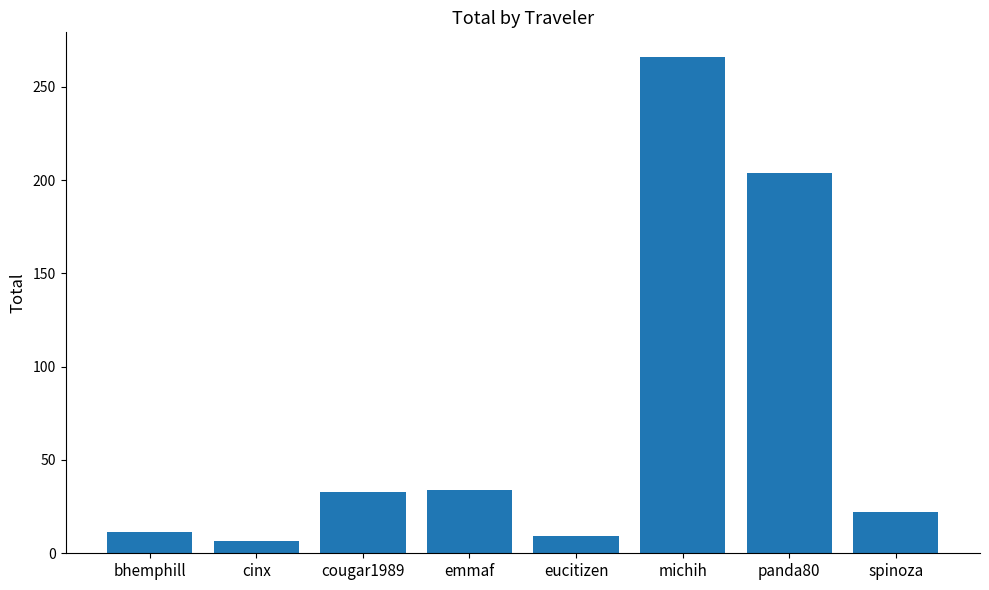

What is the difference between the maximum and minimum values?

259.1